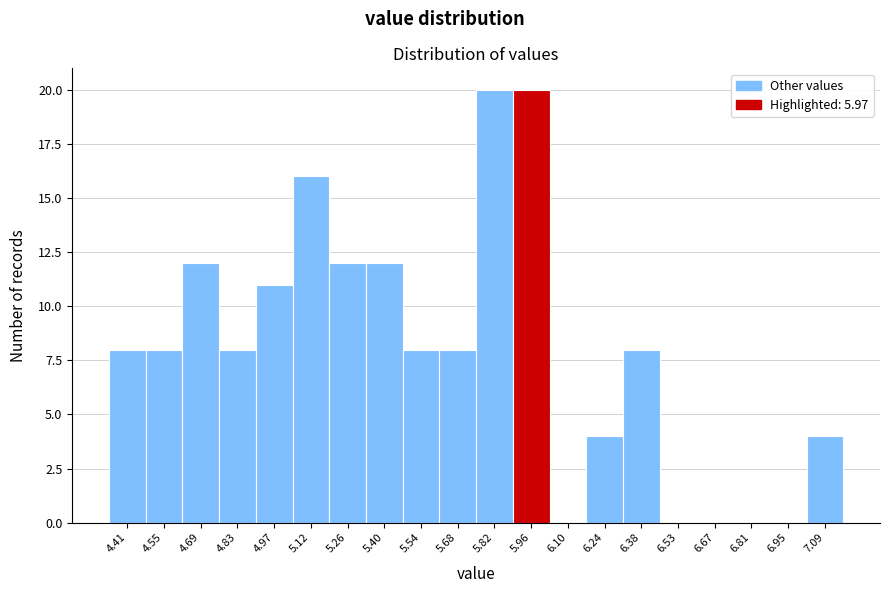

Reading left to right, list every bar in this chart as the range it spans on the x-axis followed by its height. Neither the bar edges nor the heights are printed on the chart, so give them approximately, as read against the axes.

4.34 to 4.48: 8
4.48 to 4.62: 8
4.62 to 4.76: 12
4.76 to 4.90: 8
4.90 to 5.04: 11
5.04 to 5.18: 16
5.18 to 5.32: 12
5.32 to 5.46: 12
5.46 to 5.60: 8
5.60 to 5.76: 8
5.76 to 5.90: 20
5.90 to 6.04: 20
6.04 to 6.18: 0
6.18 to 6.32: 4
6.32 to 6.46: 8
6.46 to 6.60: 0
6.60 to 6.74: 0
6.74 to 6.88: 0
6.88 to 7.02: 0
7.02 to 7.16: 4